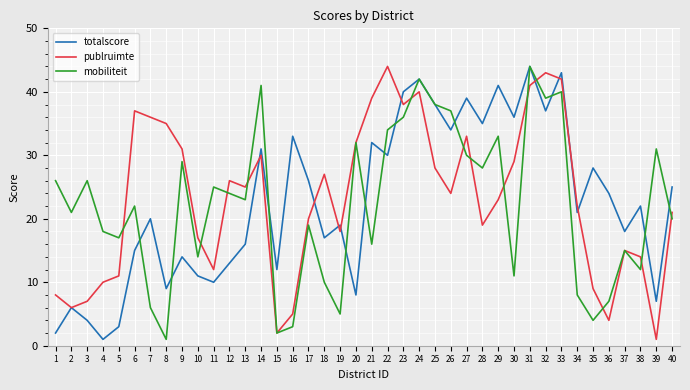

Between 8 and 19, which series saw the biggest shift?

publruimte